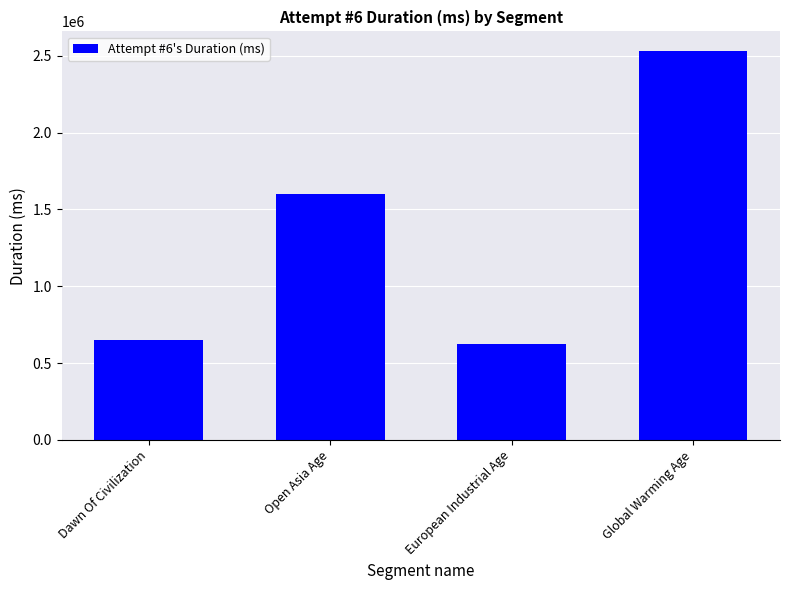

What is the change in value from Open Asia Age to European Industrial Age?

-971987